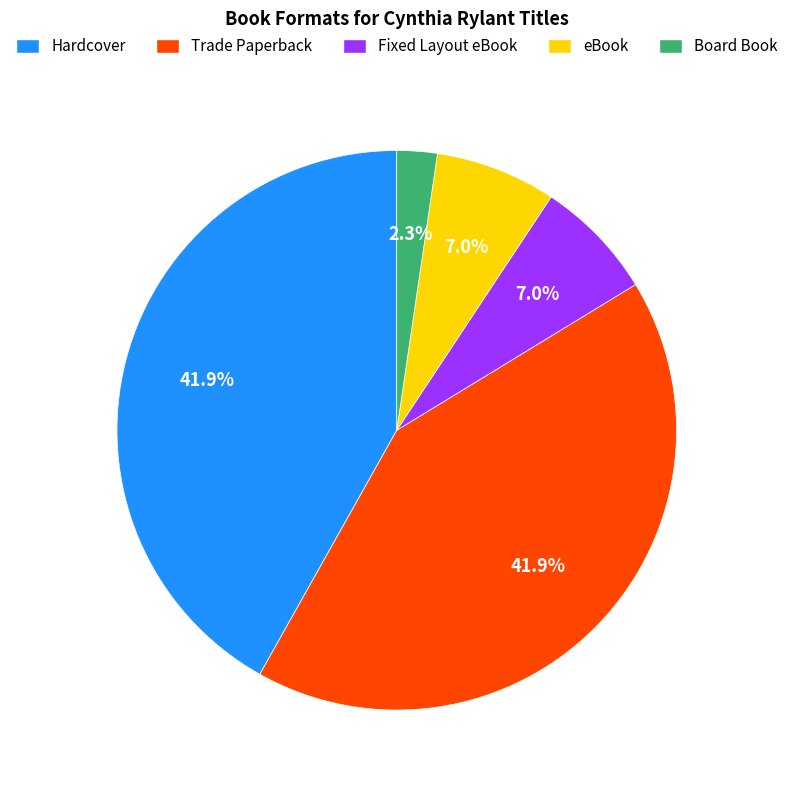

What is the ratio of the value at Fixed Layout eBook to the value at Hardcover?

0.2